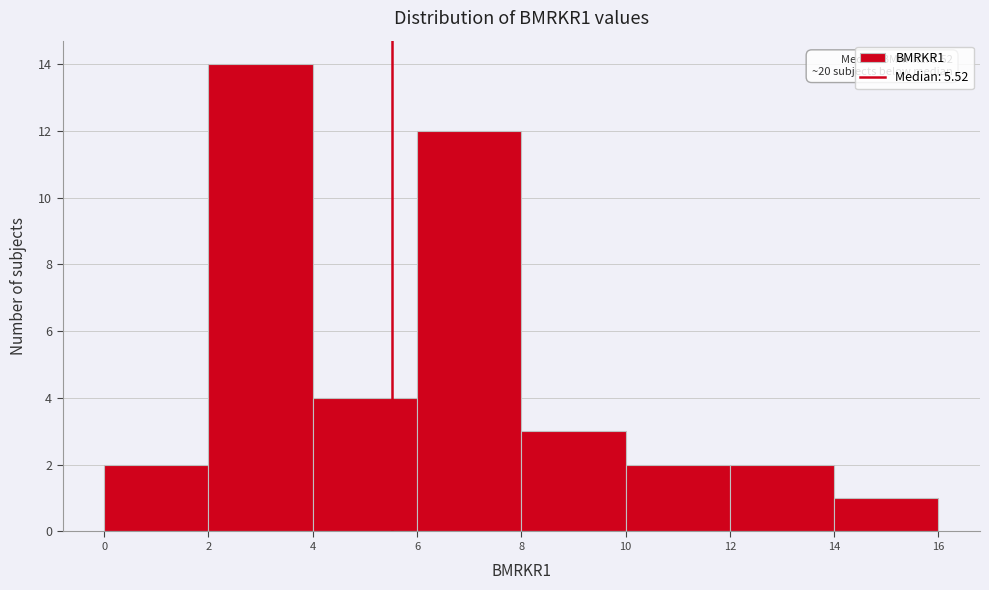

Over which range of the x-axis is the bar tallest?

2 to 4